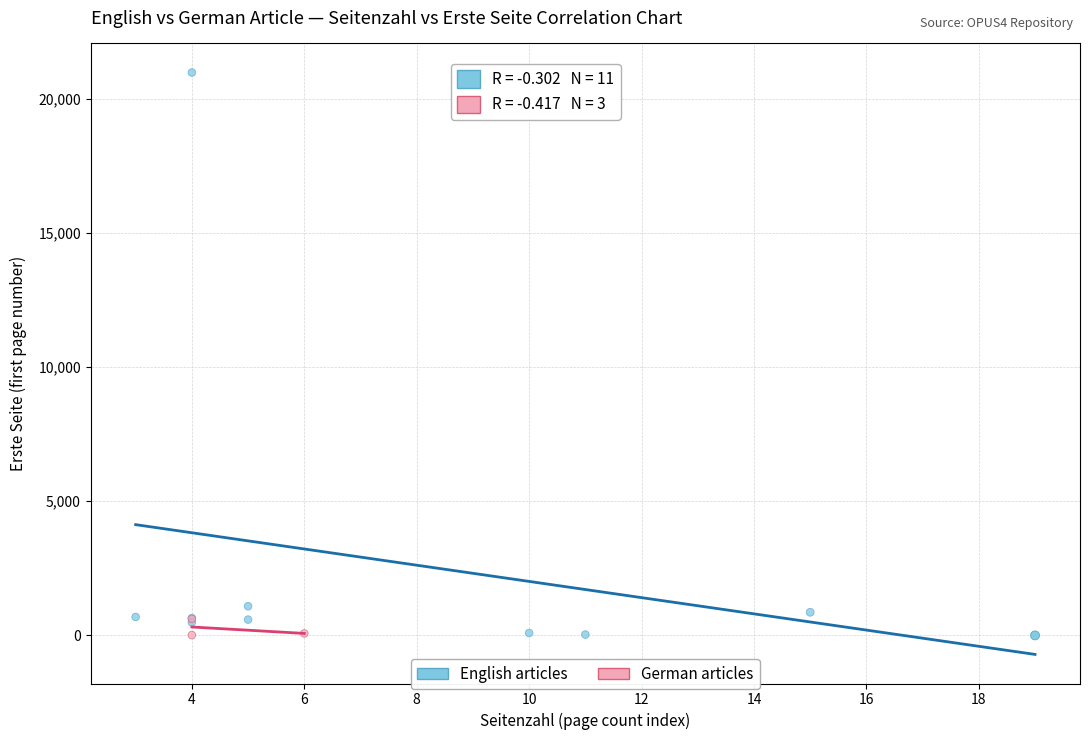

Which series contains the highest Y value?

English articles